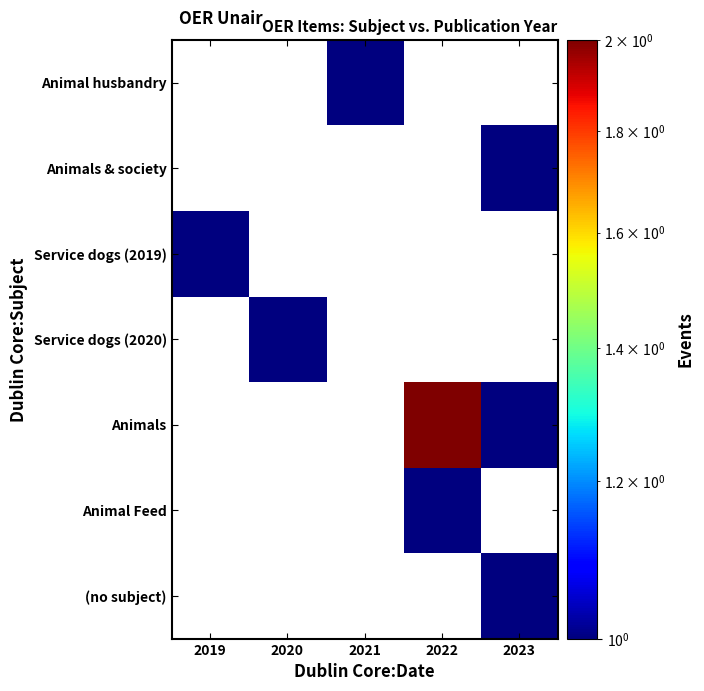

Is the value of Animals & society at 2021 greater than the value of (no subject) at 2019?

No